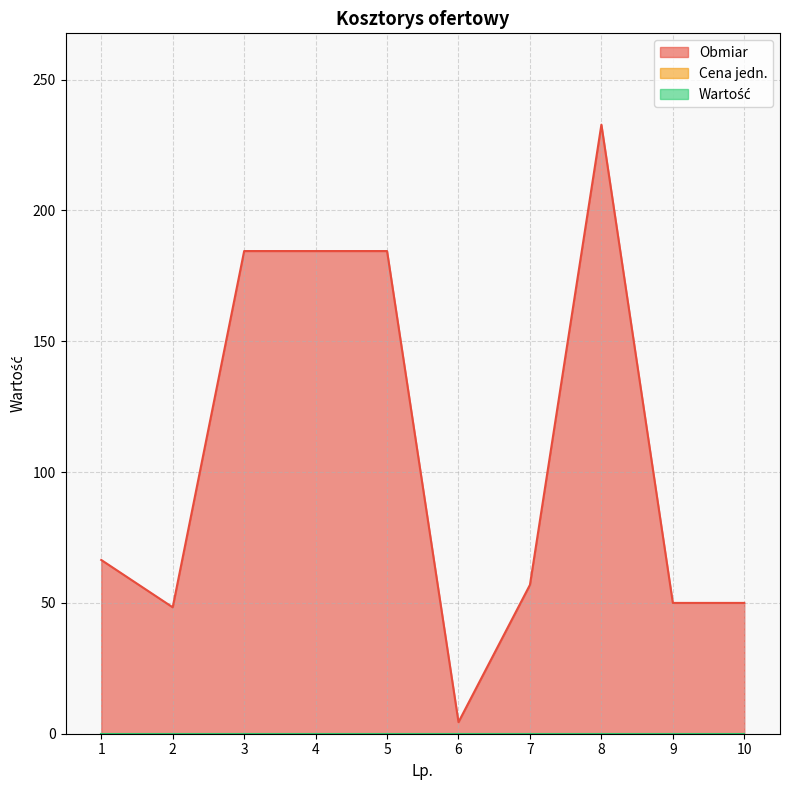

At which category is the sum across all series the highest?

8